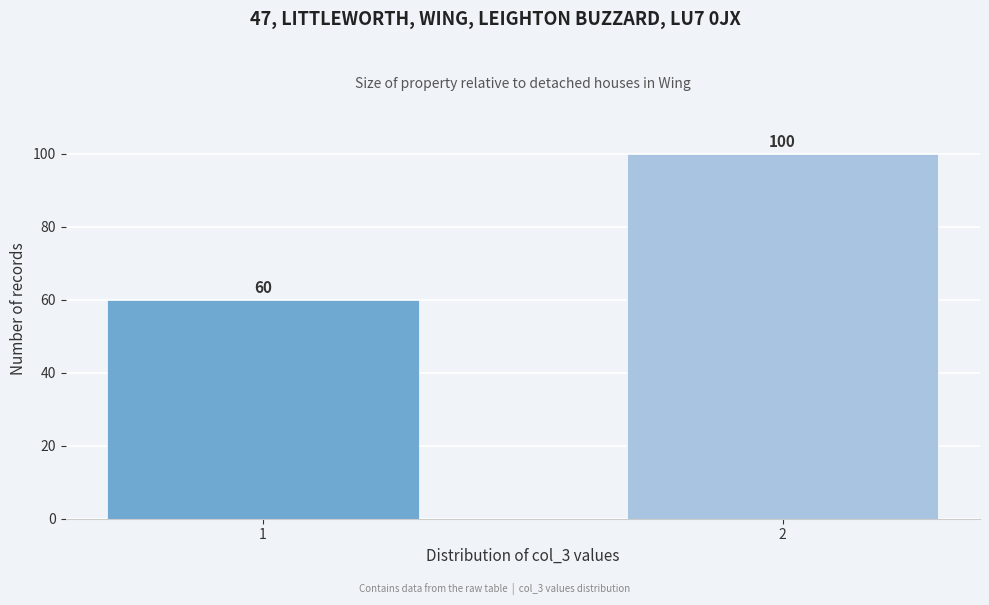

Reading right to left, list all the values displayed in this chart.

100	60